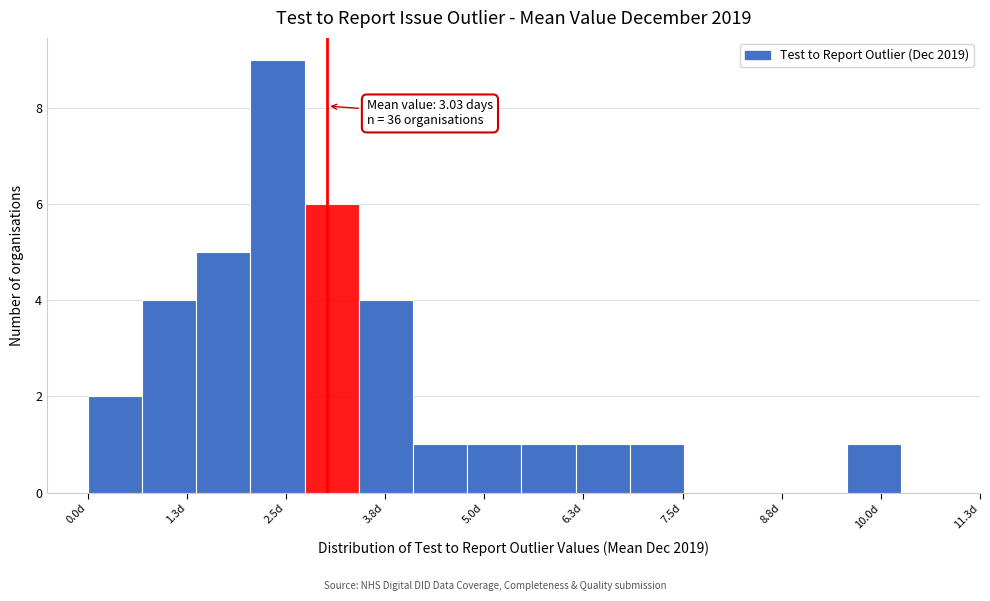

Around what value on the x-axis is the tallest bar? Give the approximate position of its centre, as read against the axis.

2.4